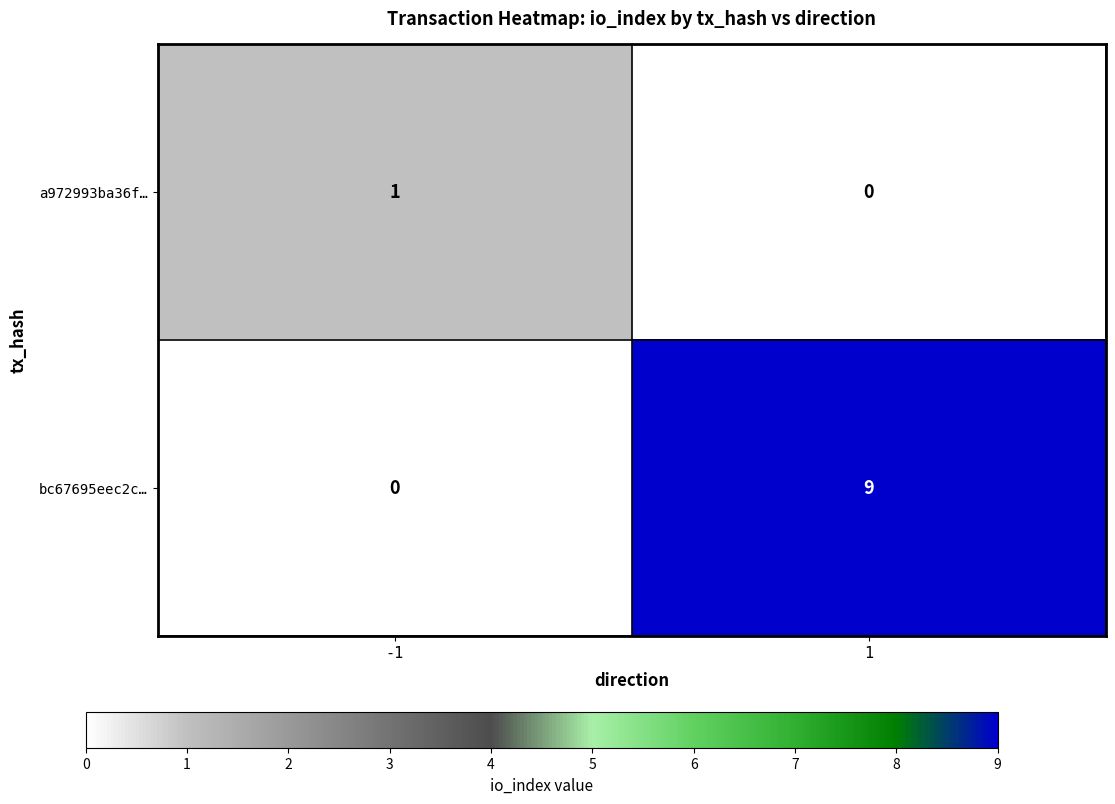

True or false: a972993ba36f… has a value of 1 at -1.

True